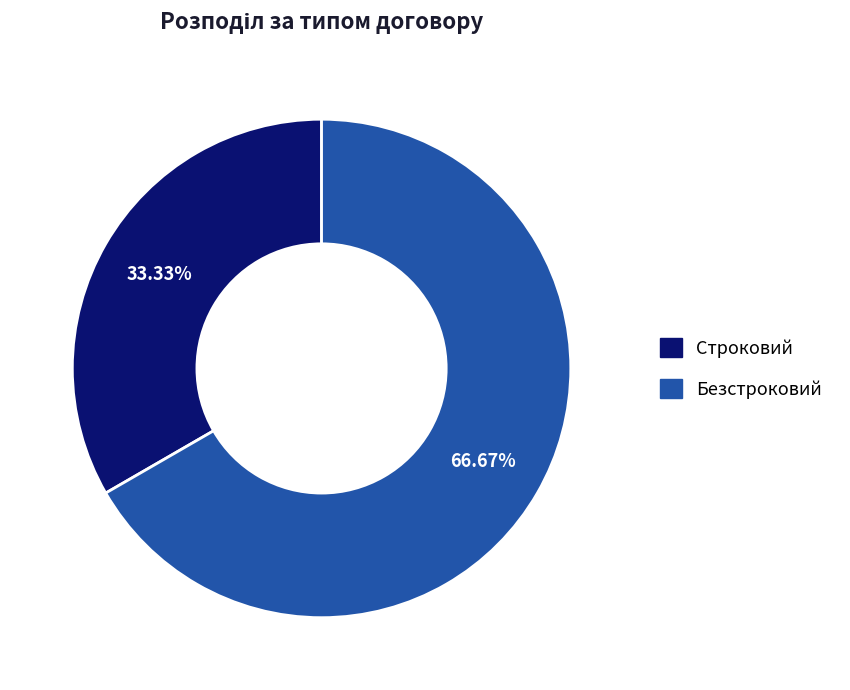

What portion of the pie excludes Безстроковий?

33.3%